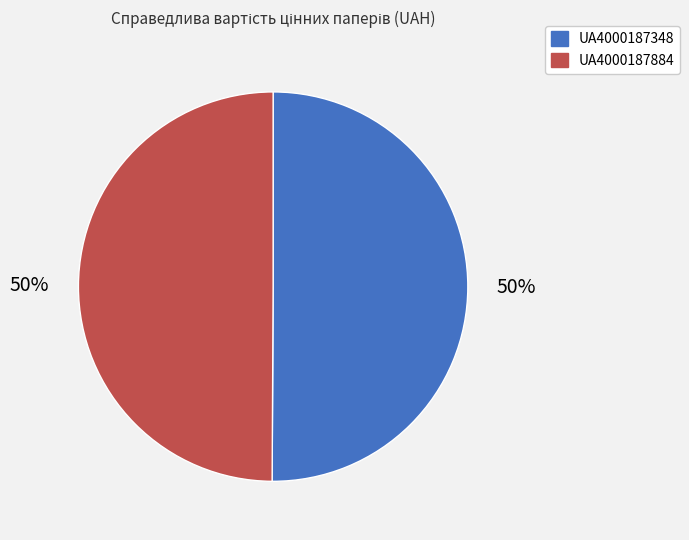

Is it true that UA4000187884 is 57% of the pie?

False